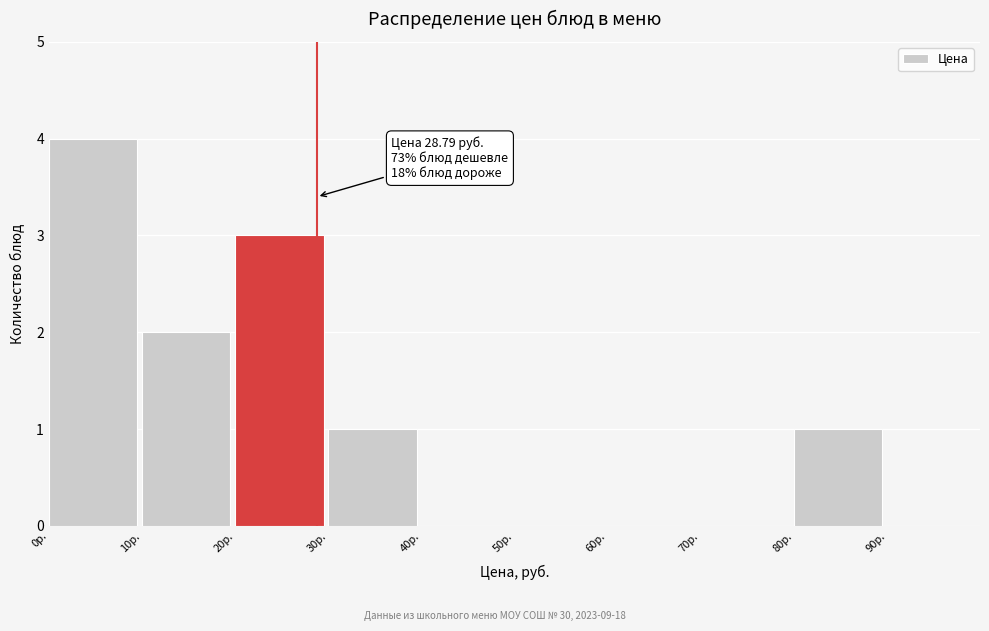

Which range on the x-axis has the tallest bar?

0 to 10